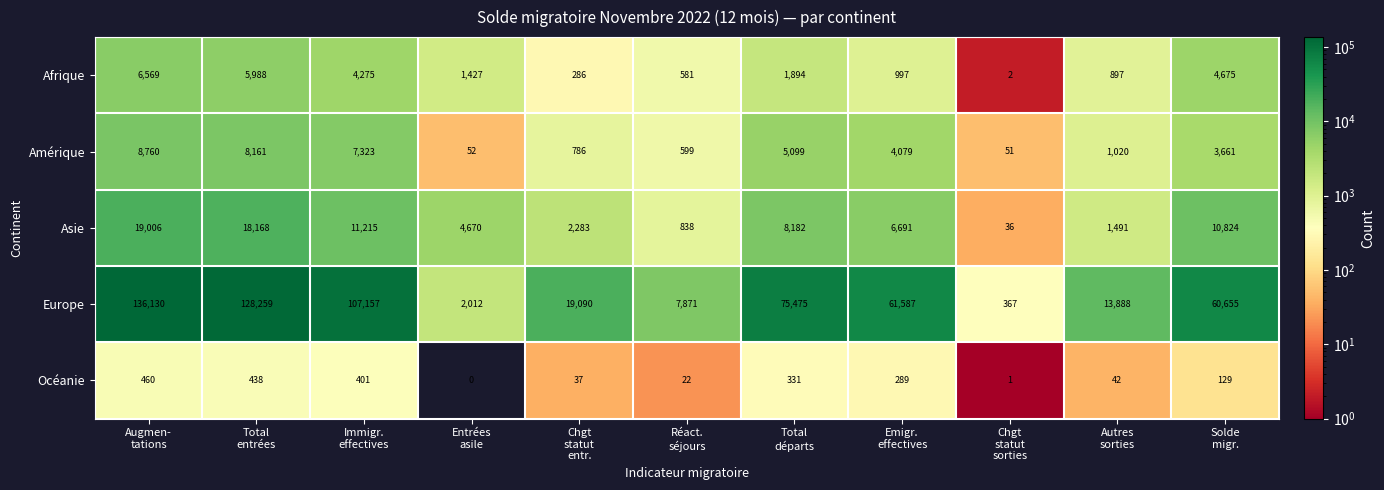

What is the lowest value of the Asie series?

36